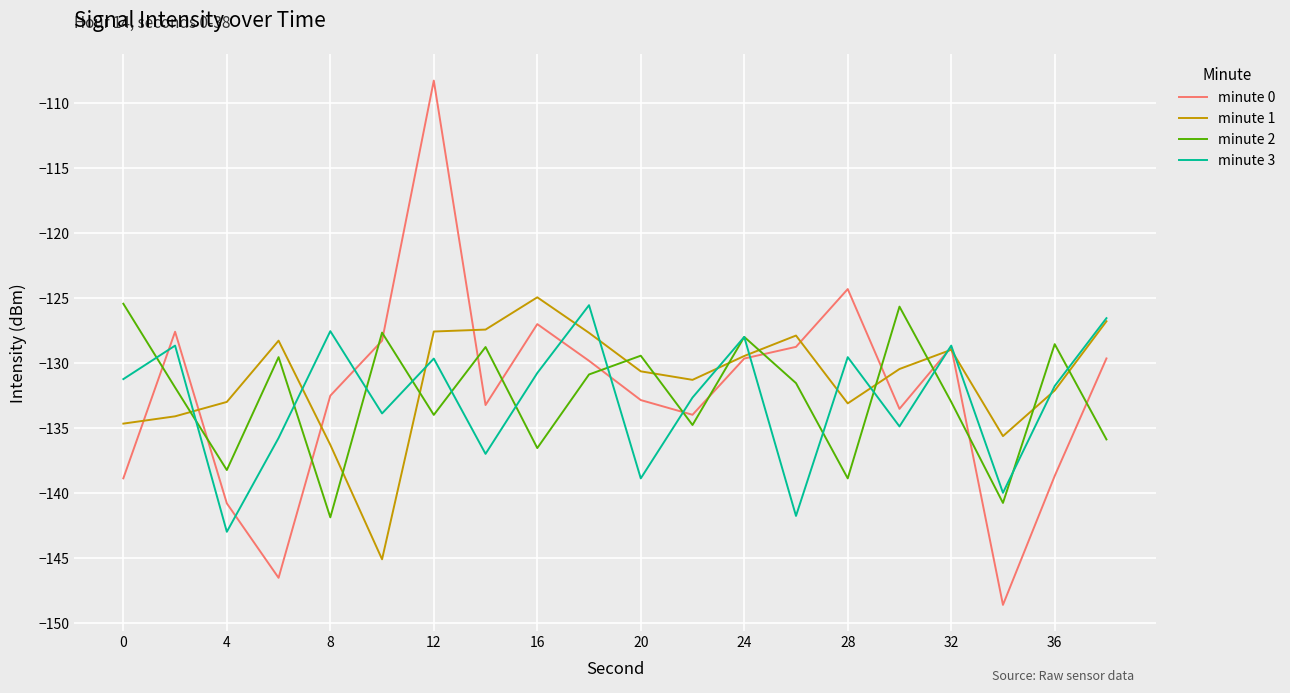

What is the minimum value shown in the chart?

-148.6